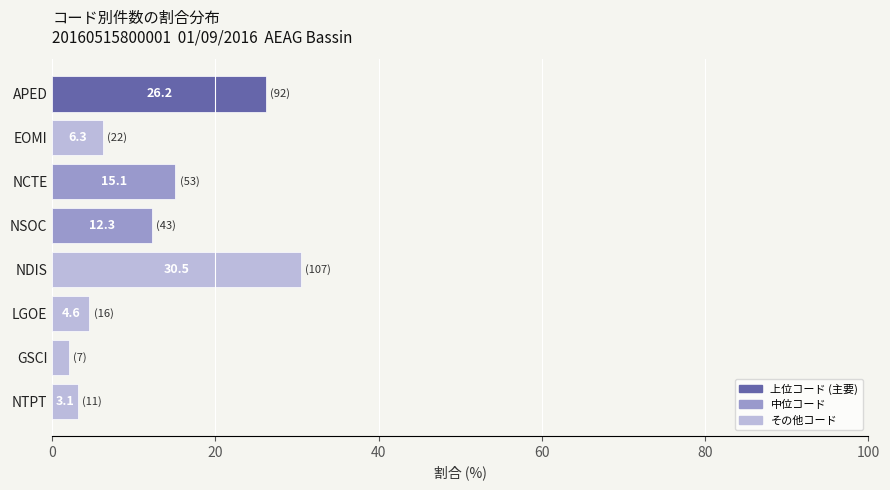

Between NDIS and NSOC, which is larger?

NDIS